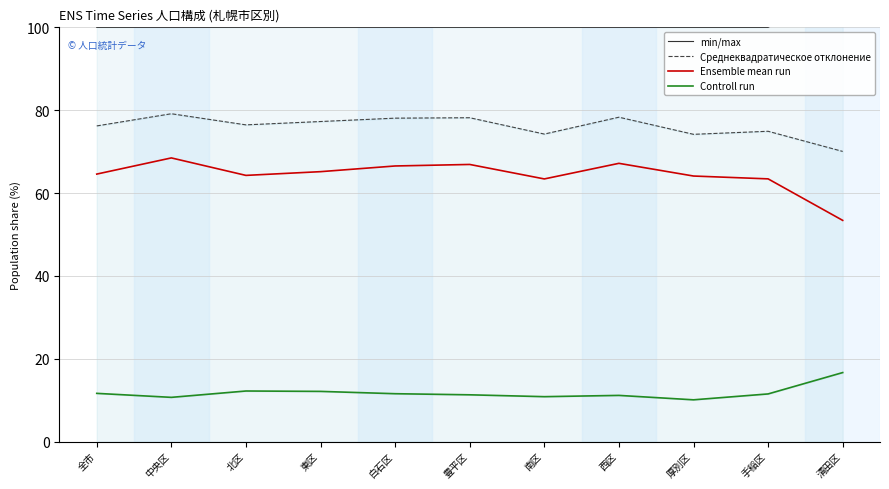

Reading left to right, list all the values displayed in this chart.

min/max: 100.0	100.0	100.0	100.0	100.0	100.0	100.0	100.0	100.0	100.0	109.6
Среднеквадратическое отклонение: 76.2	79.1	76.5	77.3	78.1	78.2	74.2	78.3	74.2	74.9	70.0
Ensemble mean run: 64.6	68.5	64.3	65.2	66.5	66.9	63.4	67.2	64.1	63.4	53.4
Controll run: 11.6	10.7	12.2	12.1	11.5	11.3	10.8	11.1	10.1	11.5	16.6